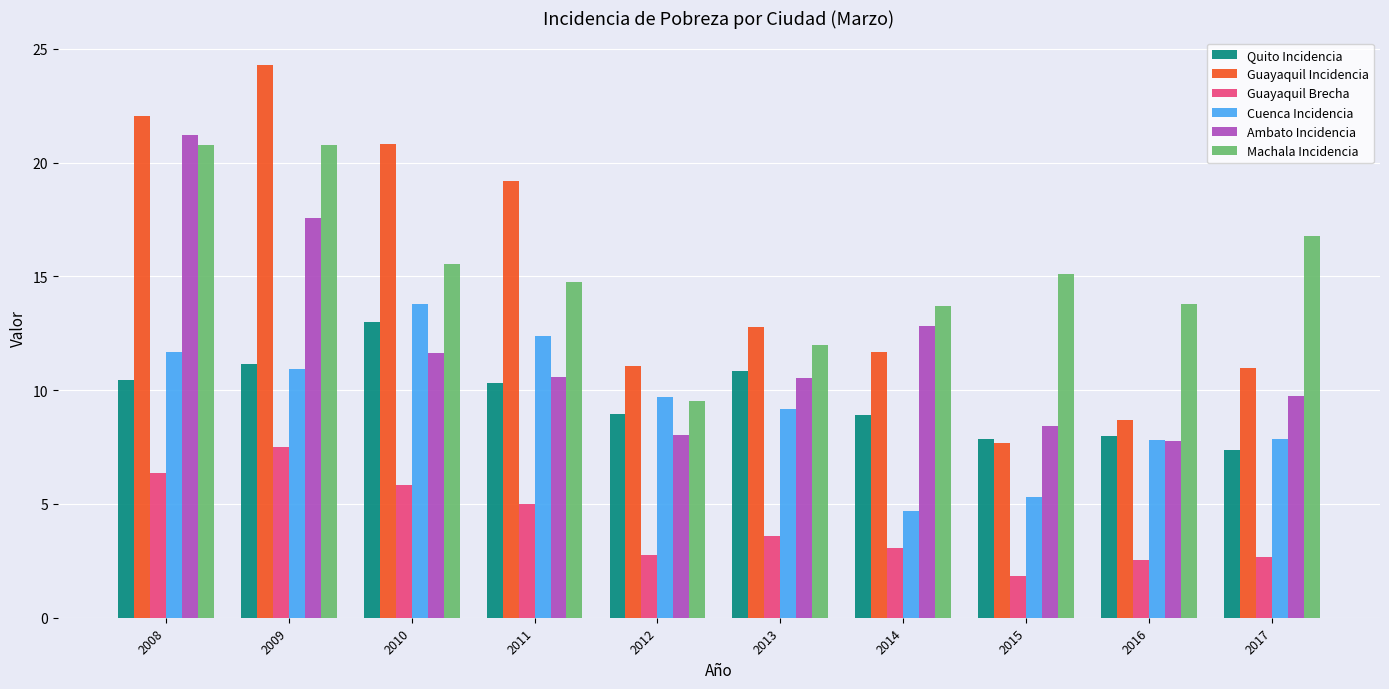

What is the approximate value of Machala Incidencia at 2012?

9.5